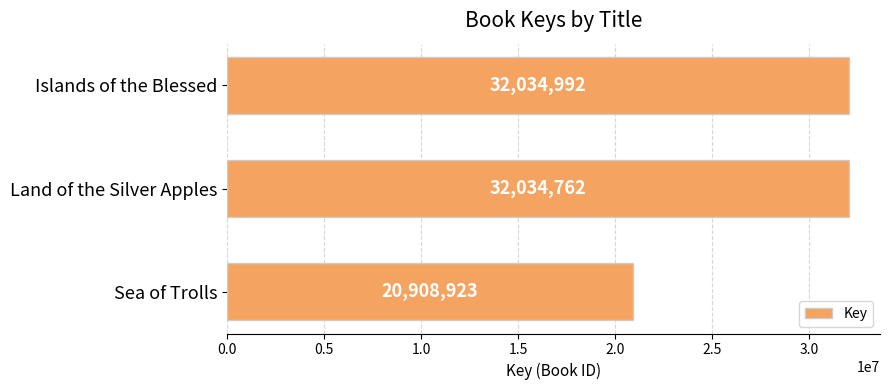

Reading top to bottom, list all the values displayed in this chart.

32034992	32034762	20908923